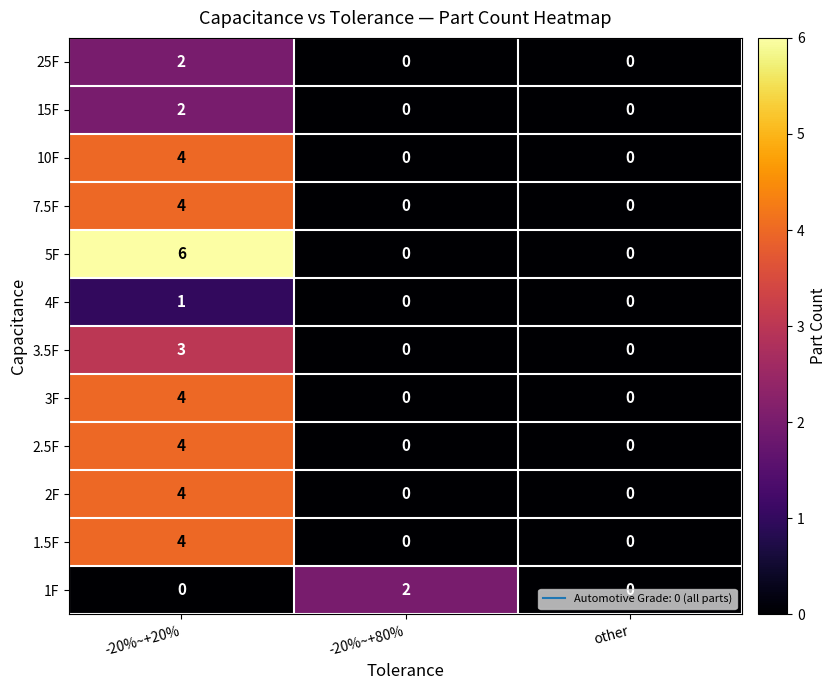

Count the number of categories in the chart.

3